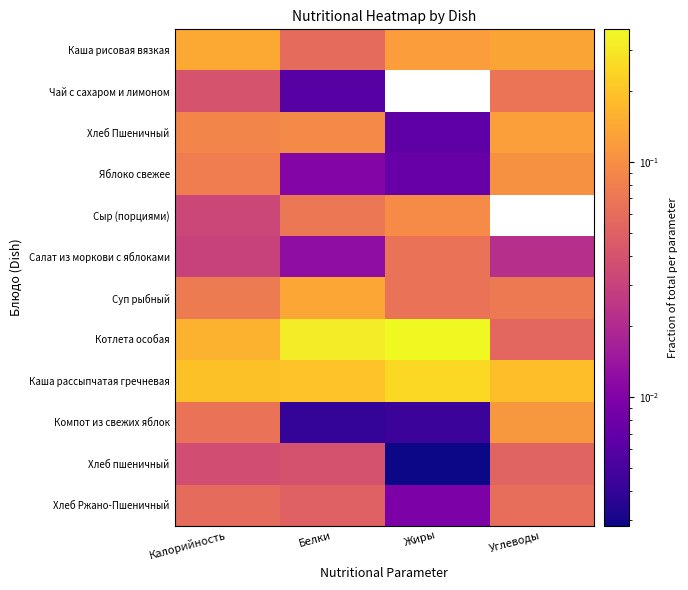

Which has a higher value, Углеводы or Белки?

Углеводы